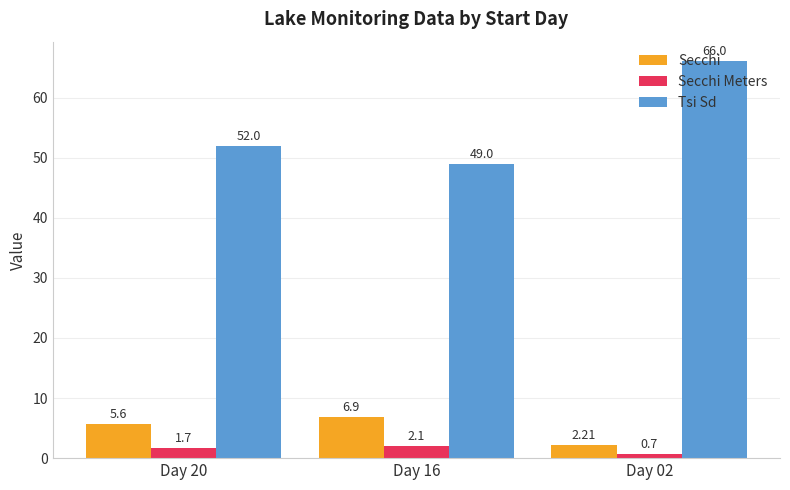

How many values in the Tsi Sd series are below 52?

1